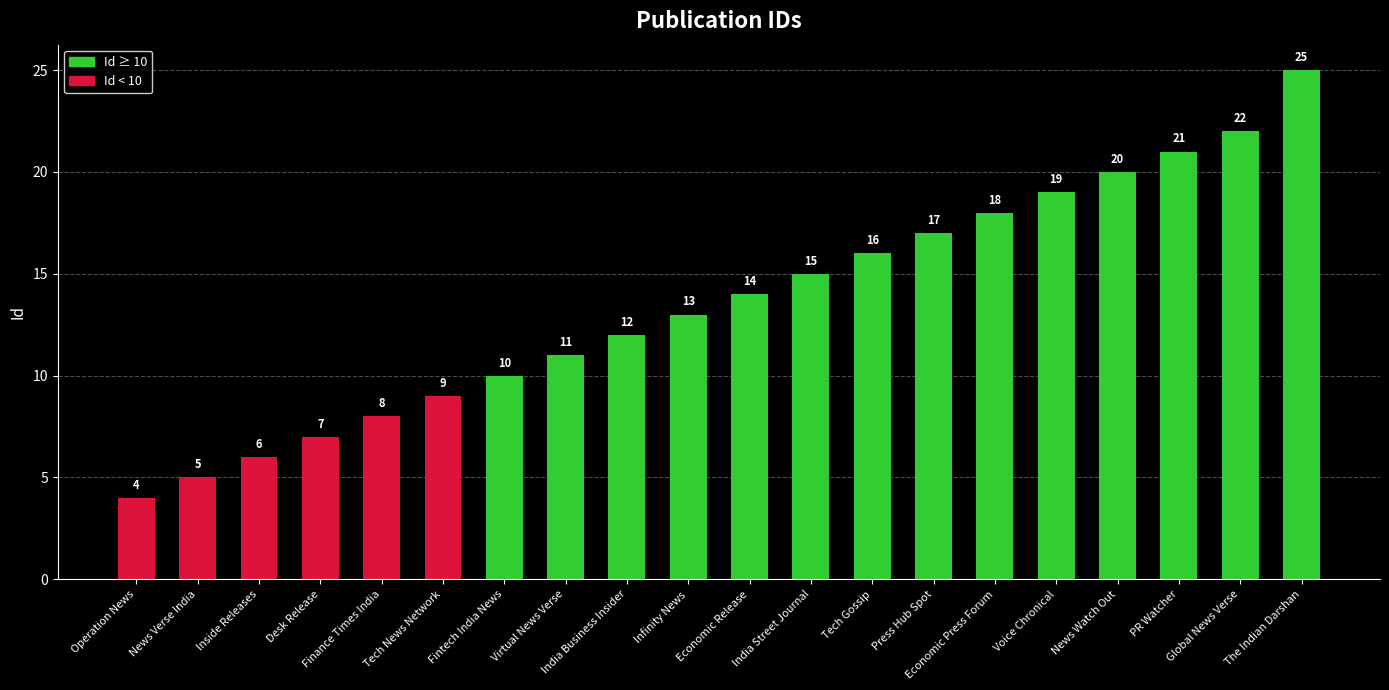

Reading left to right, transcribe all the data shown in this chart.

4	5	6	7	8	9	10	11	12	13	14	15	16	17	18	19	20	21	22	25